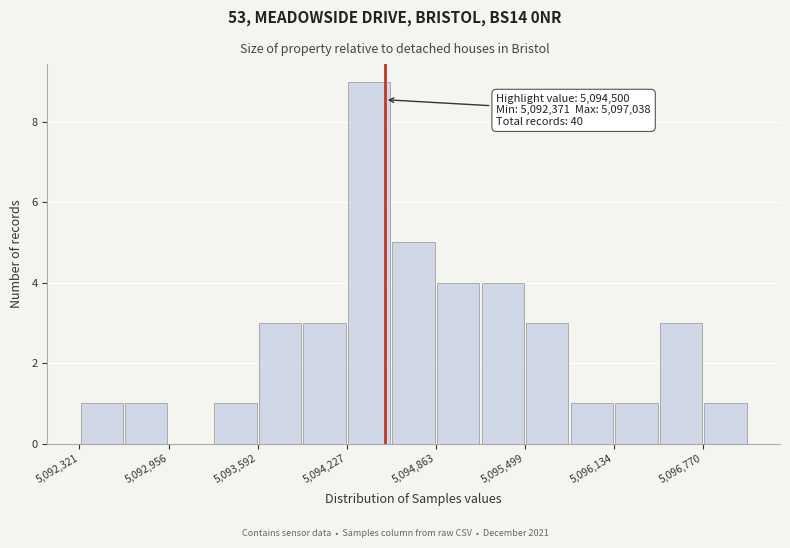

Around what value on the x-axis is the tallest bar? Give the approximate position of its centre, as read against the axis.

5094400